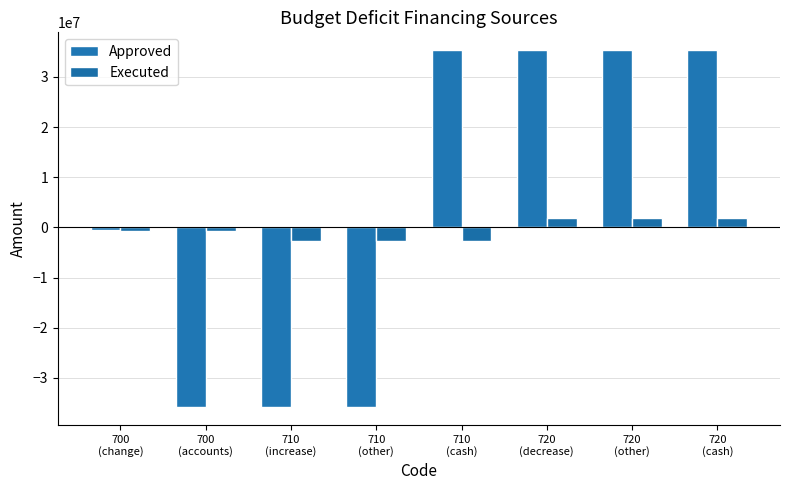

What is the value of the Executed bar at the 7th from the left?

1919238.1